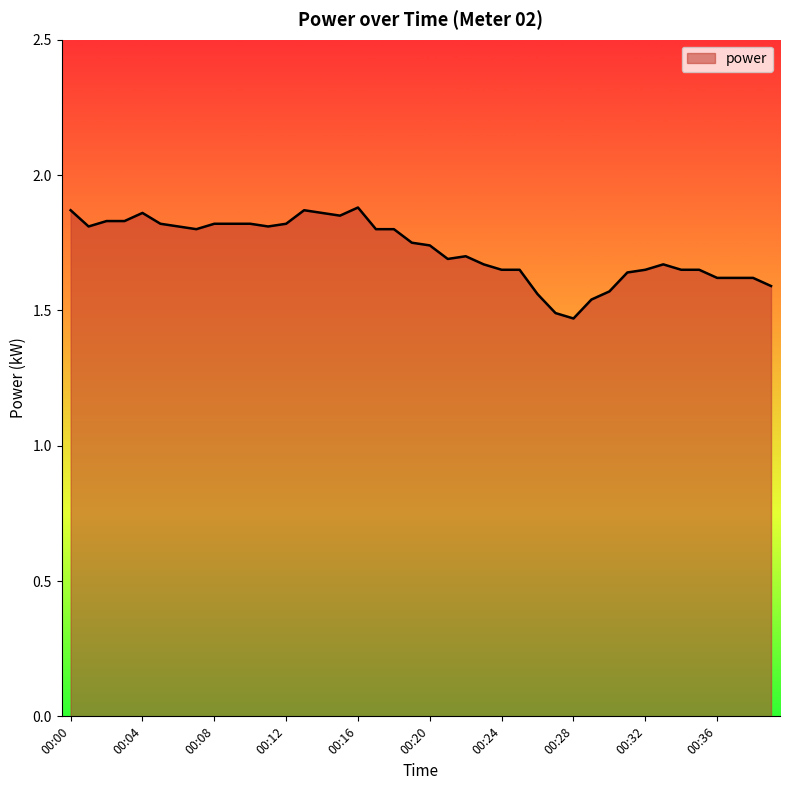

What is the difference between the maximum and minimum values?

0.4